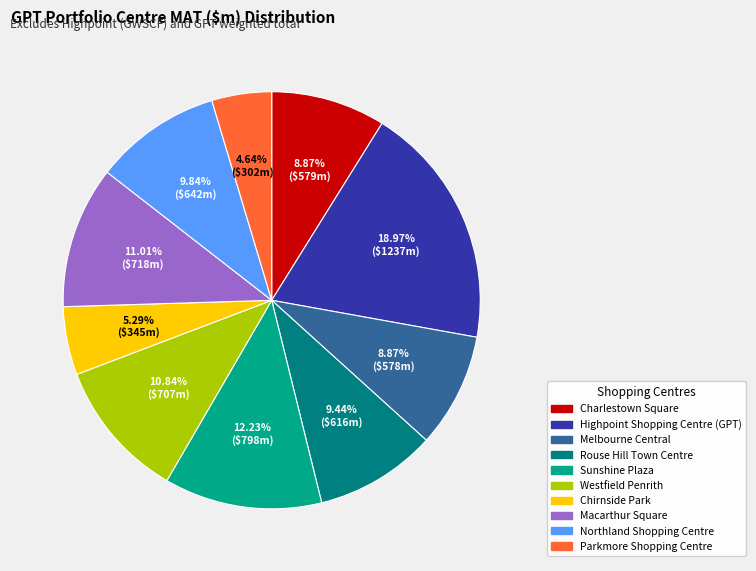

The Melbourne Central slice represents 9% of the pie. True or false?

True